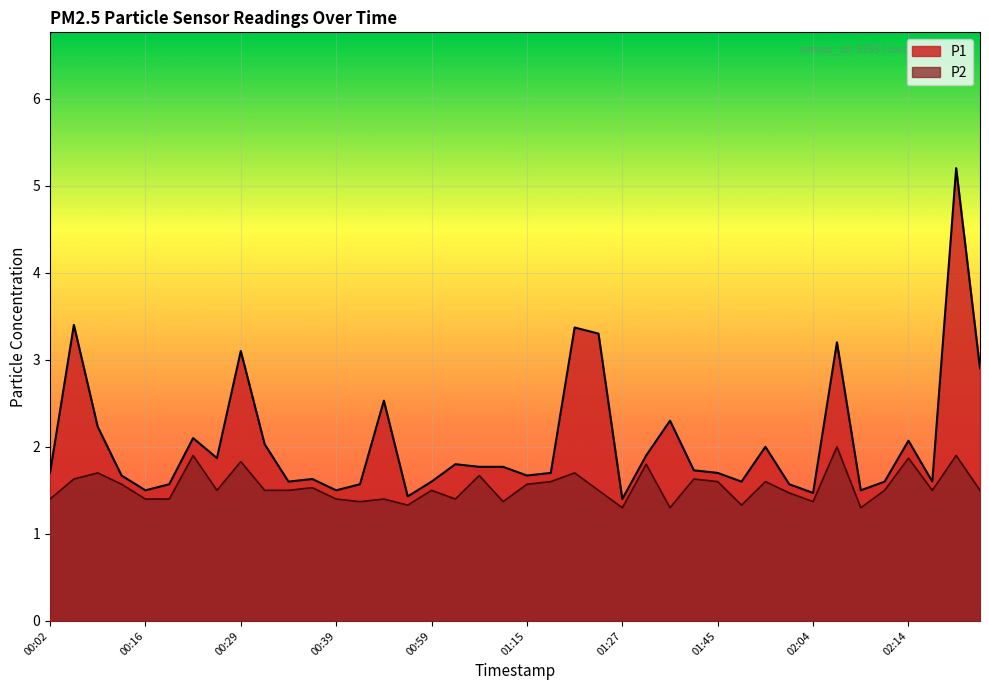

Is it true that P2 equals 1.8 at 01:32?

True